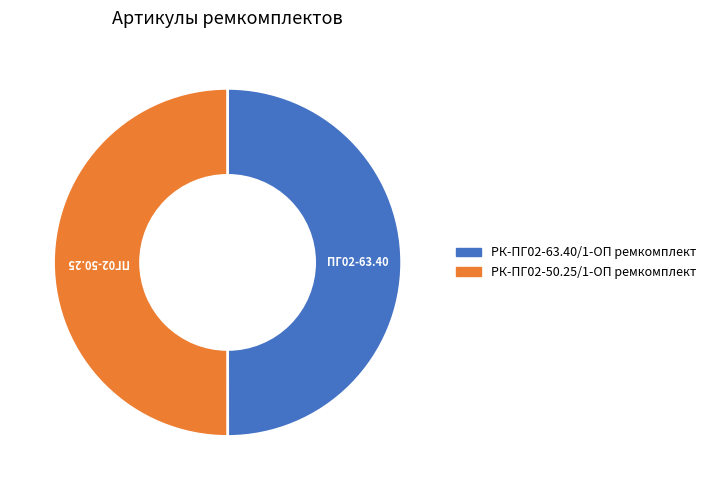

True or false: РК-ПГ02-63.40/1-ОП ремкомплект accounts for 50% of the total.

True